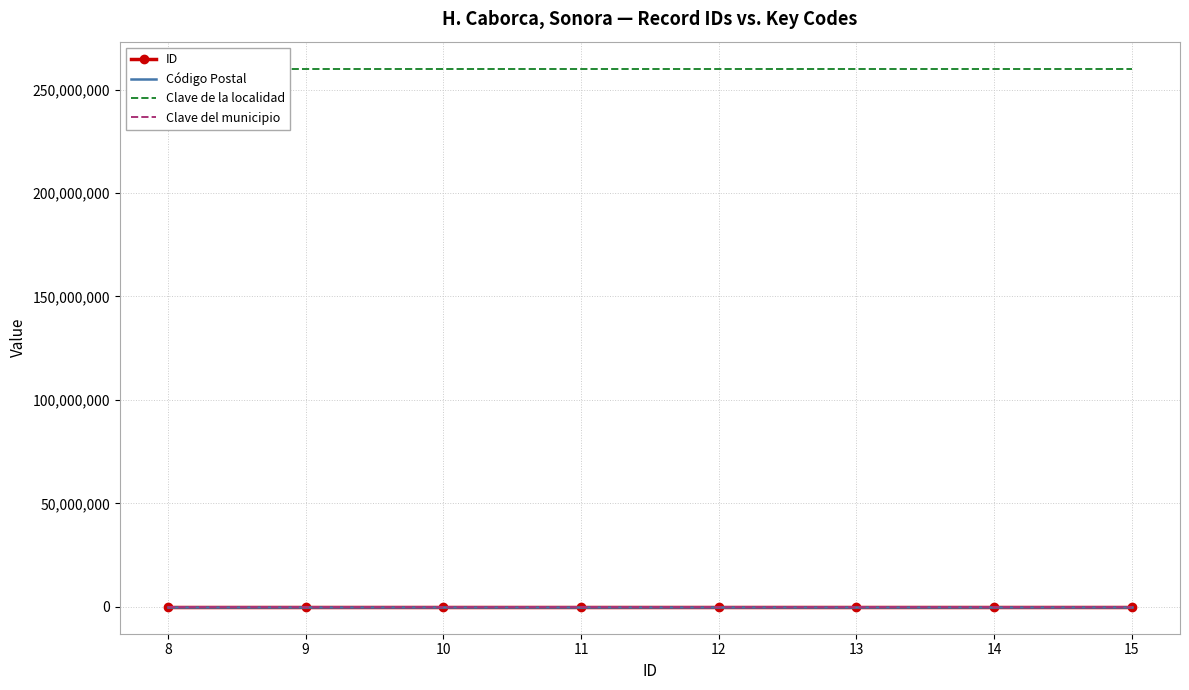

Is the value of Código Postal at 14 greater than the value of Clave de la localidad at 12?

No